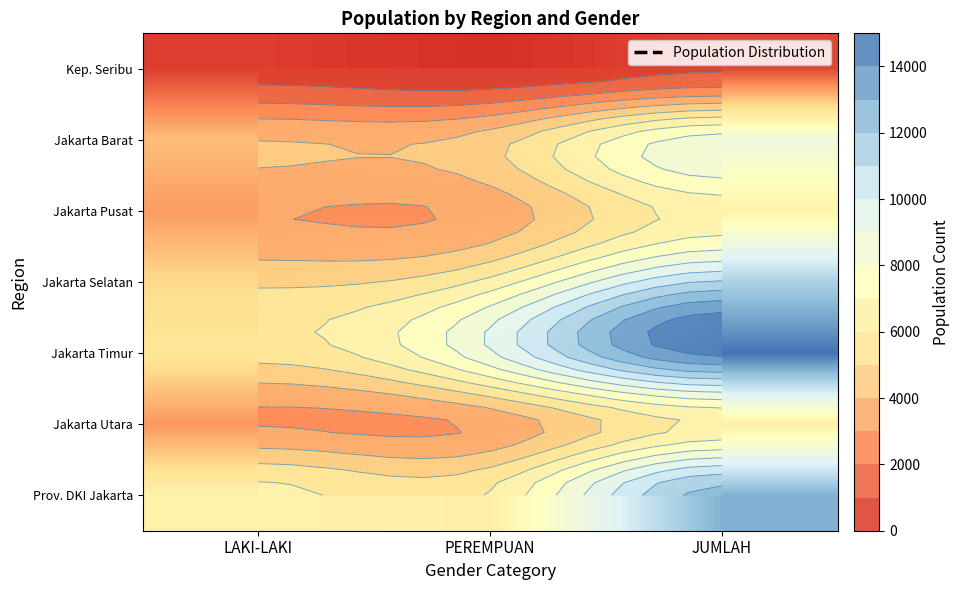

The value of Kep. Seribu at PEREMPUAN is 253. True or false?

True